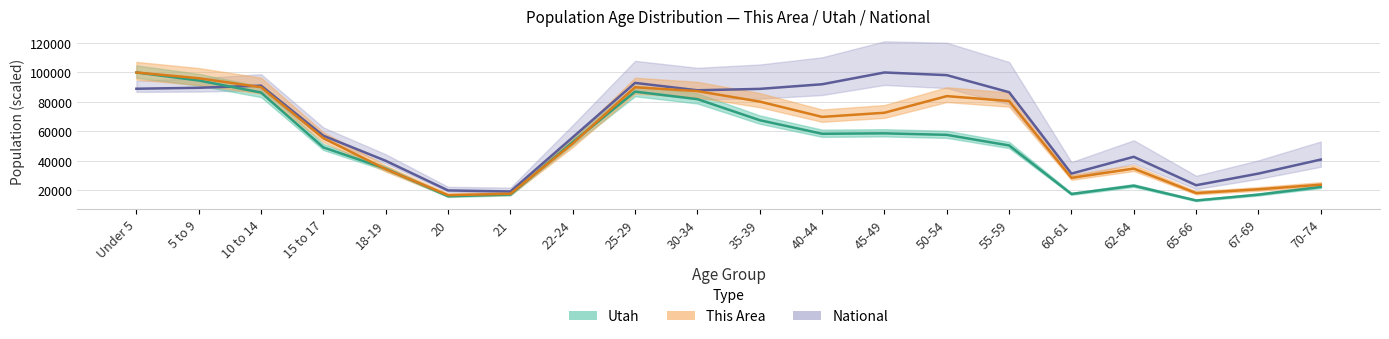

Where does the National series first go above 86596?

Under 5